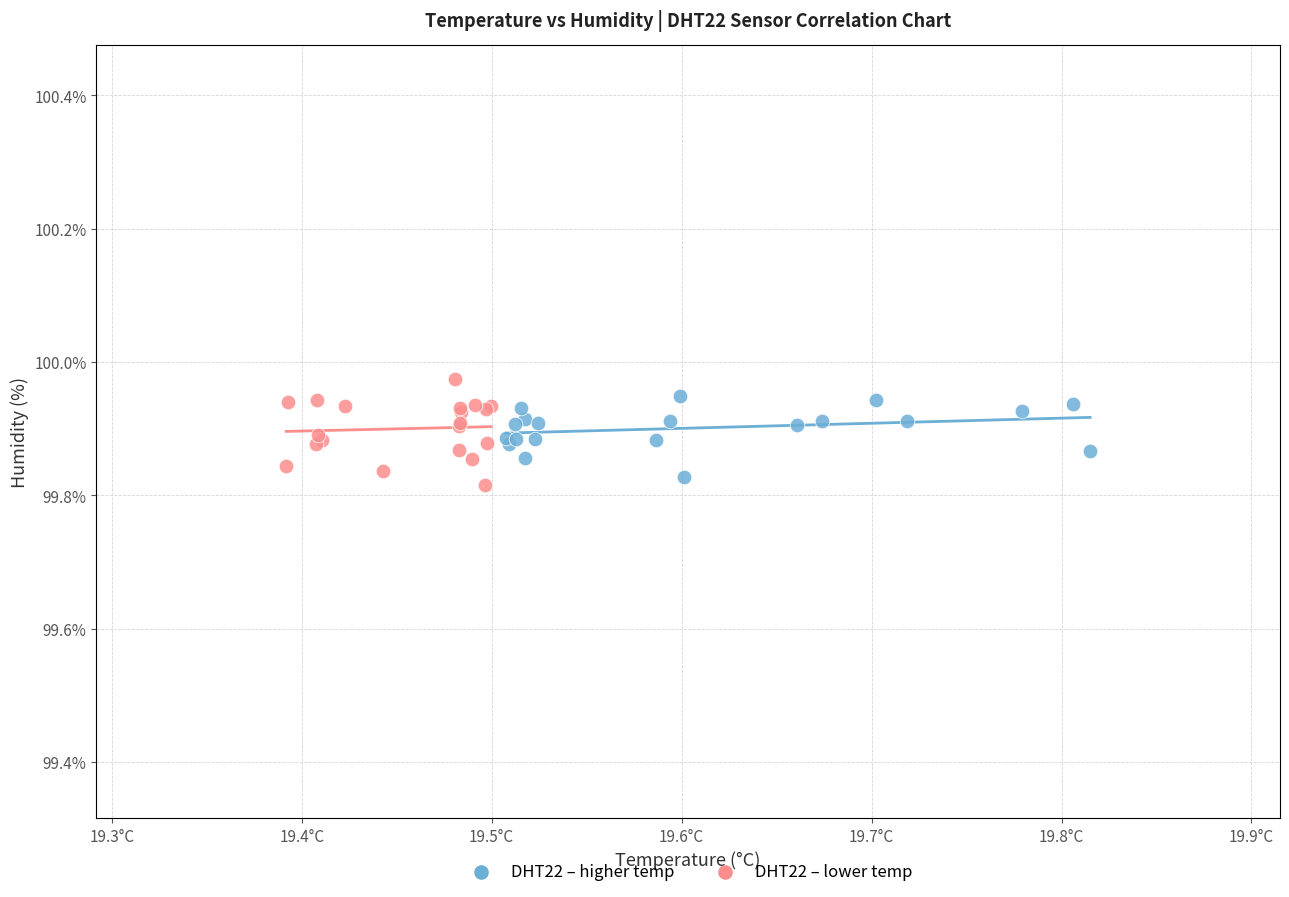

Which series contains the highest Y value?

DHT22 – lower temp